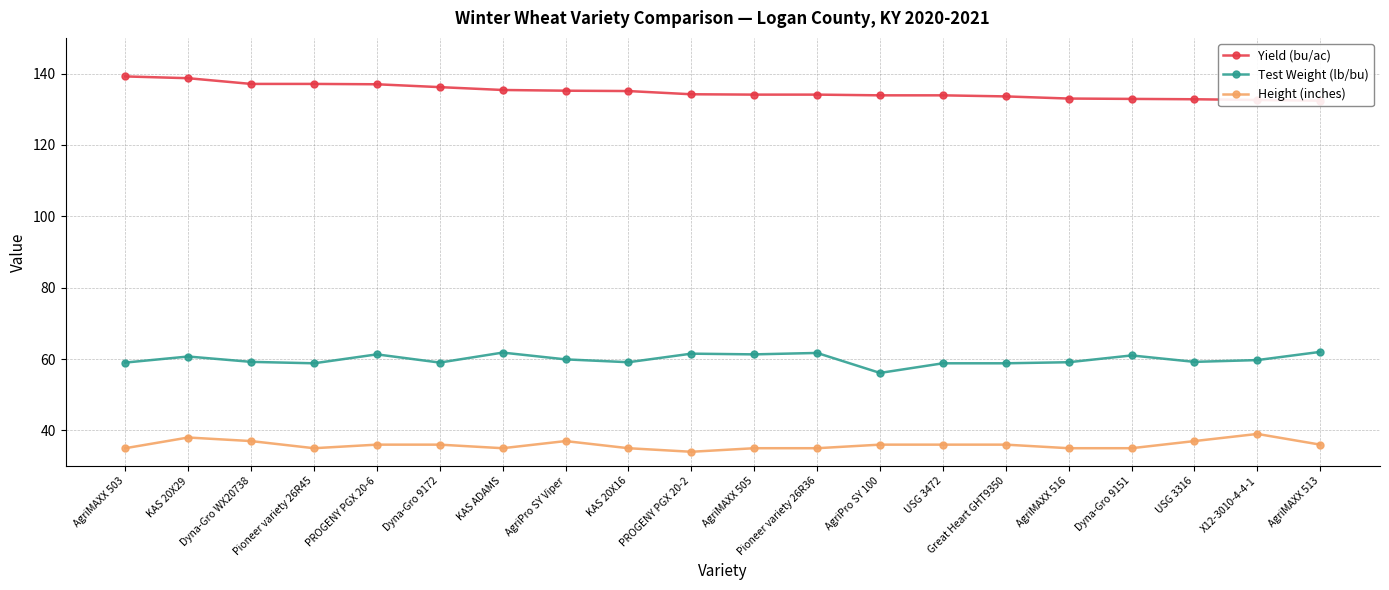

How many lines are shown in the chart?

3